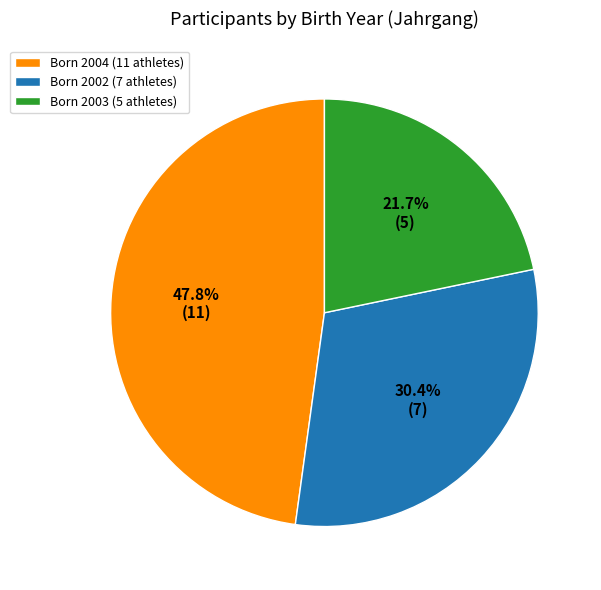

Is there a majority slice in this chart?

No